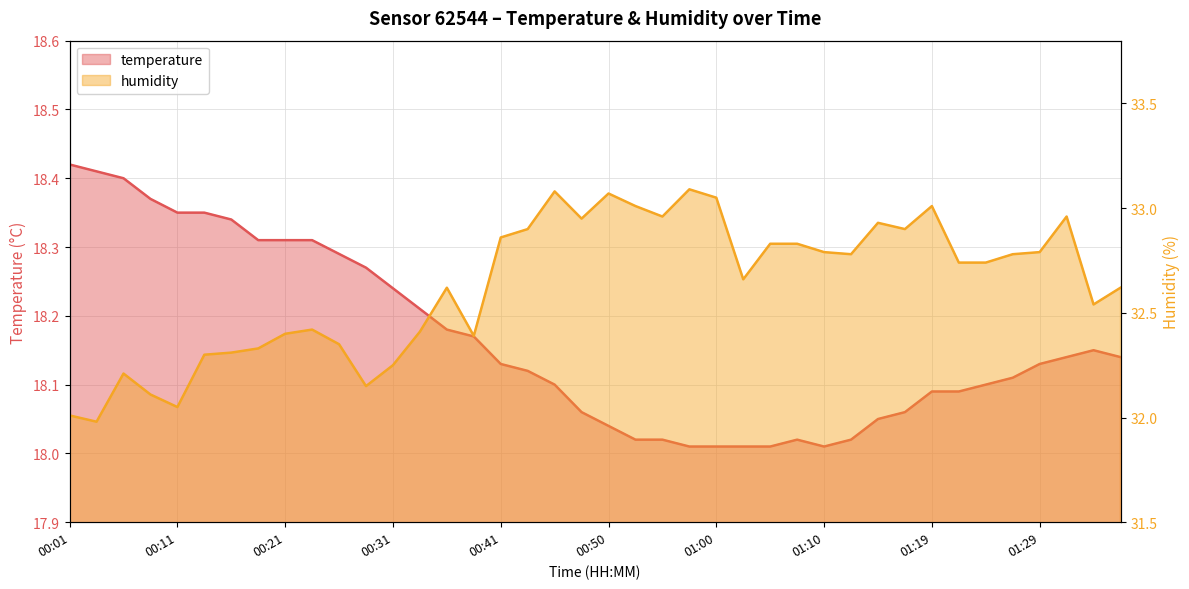

What position from the right is 01:15?

10